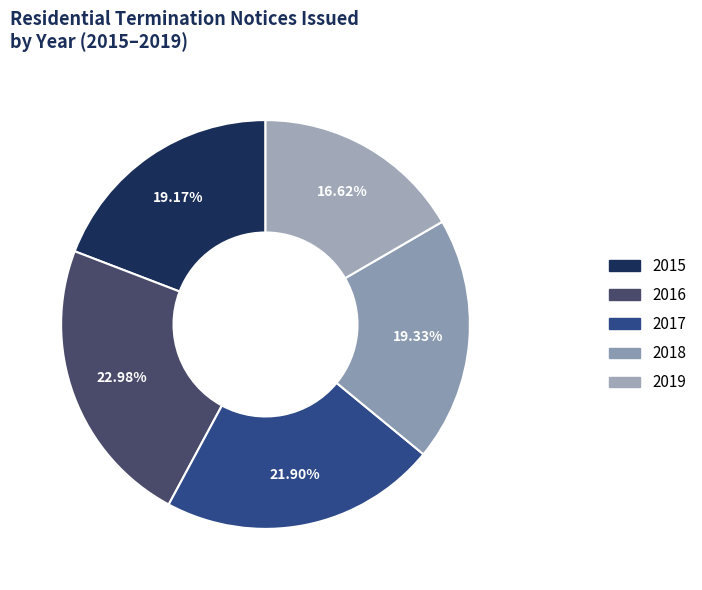

Count the number of slices in the pie.

5